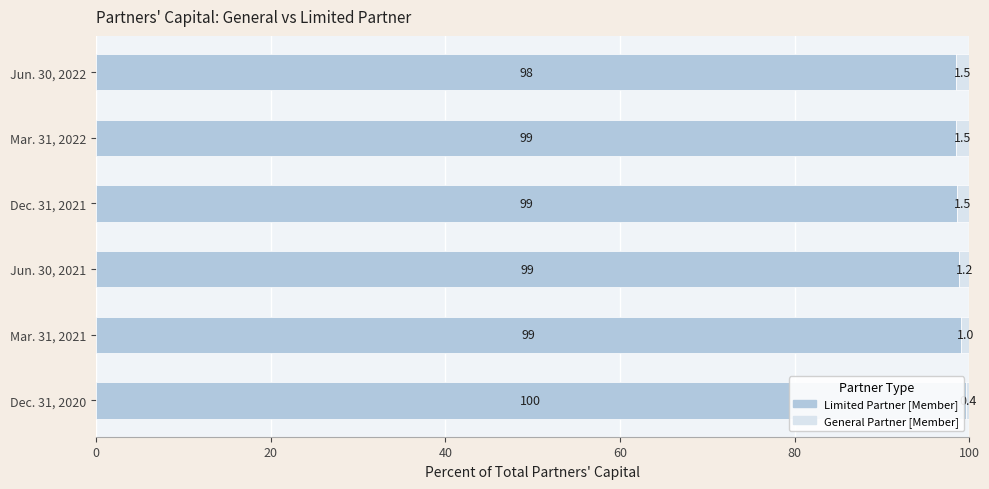

At which label is Limited Partner [Member] closest to 99?

Mar. 31, 2021